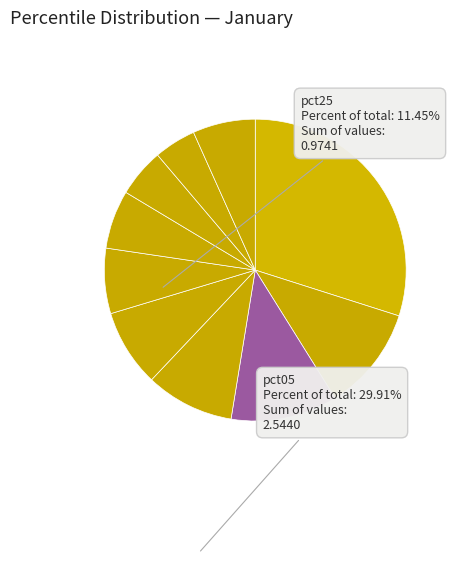

What is the largest slice in the pie chart?

pct05